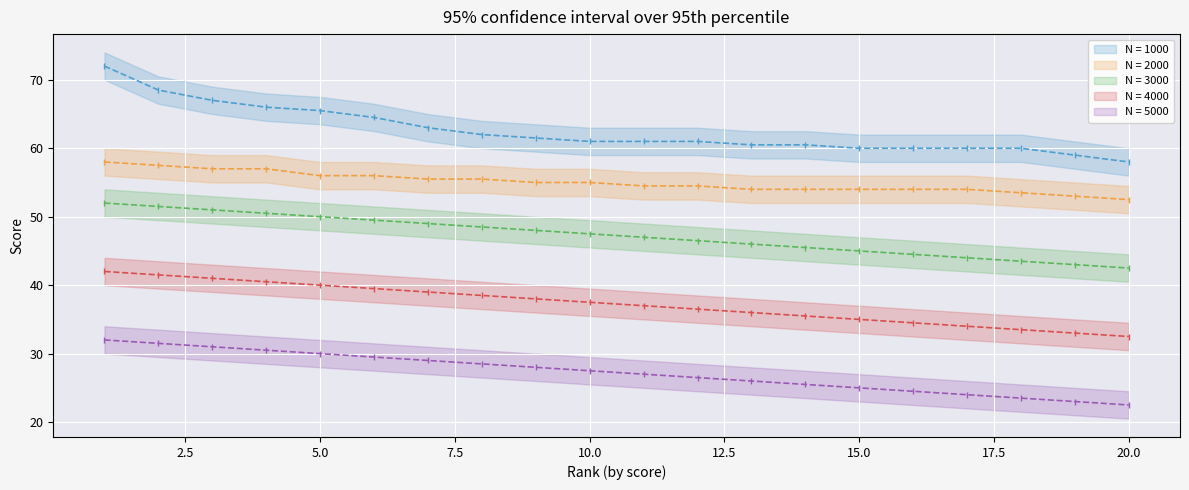

At how many categories does at least one series exceed 24?

20